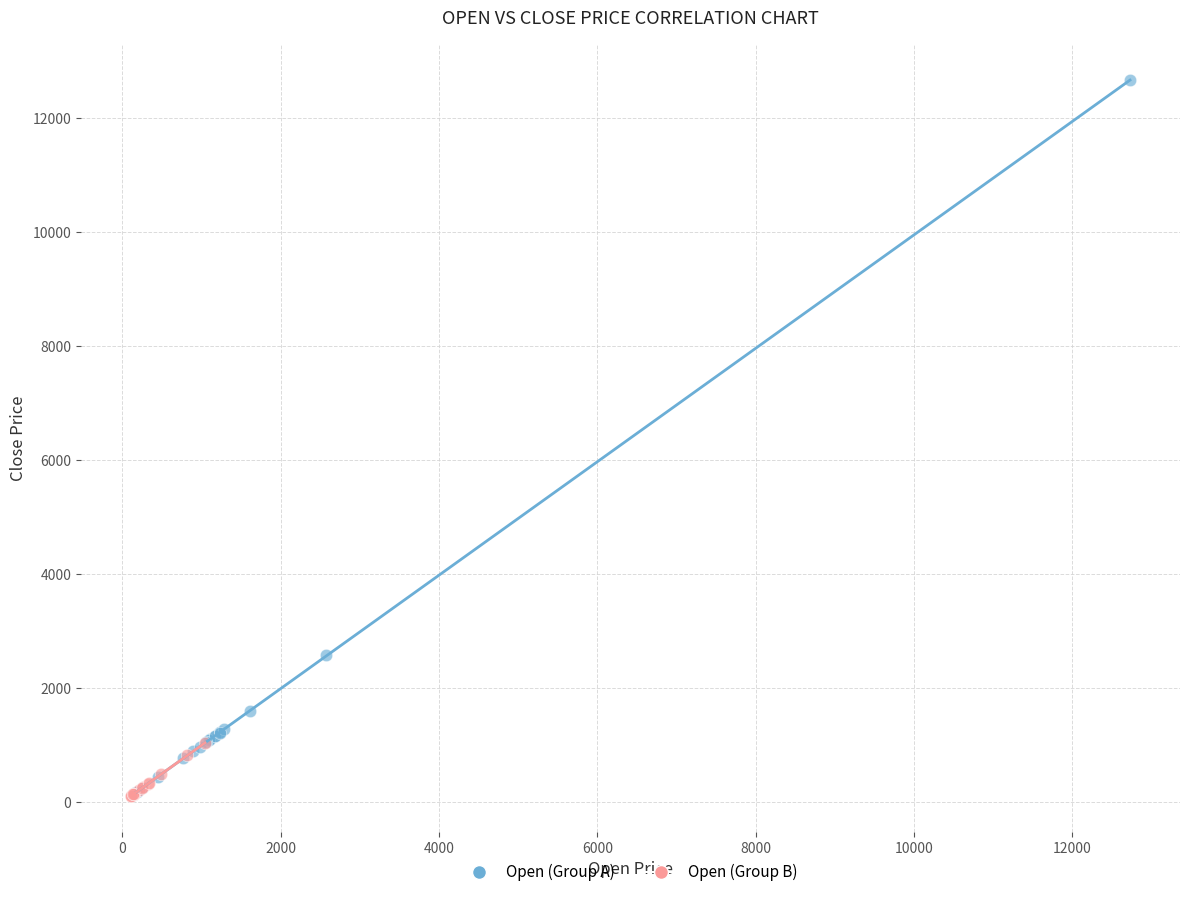

Which series has the widest spread of Y values?

Open (Group A)